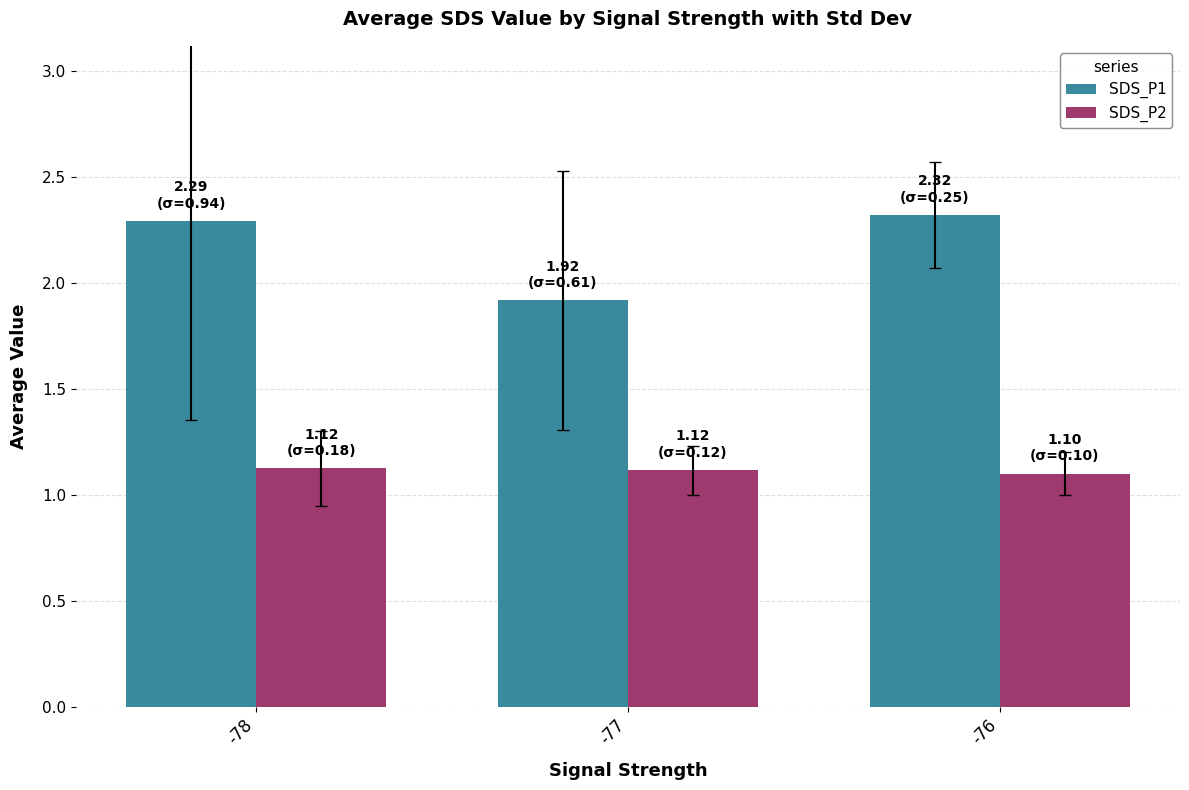

Reading left to right, transcribe all the data shown in this chart.

SDS_P1: -78=2.3	-77=1.9	-76=2.3
SDS_P2: -78=1.1	-77=1.1	-76=1.1